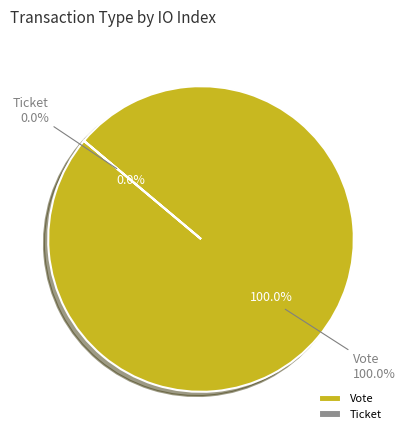

How many segments does this pie chart have?

2